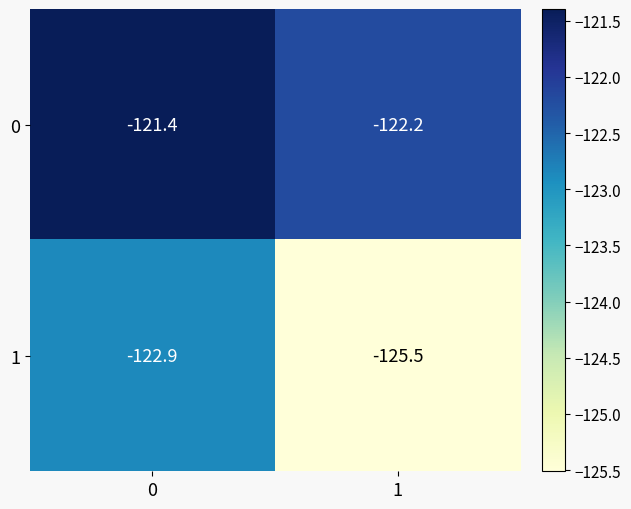

List the labels in order of 1 value, largest first.

0, 1